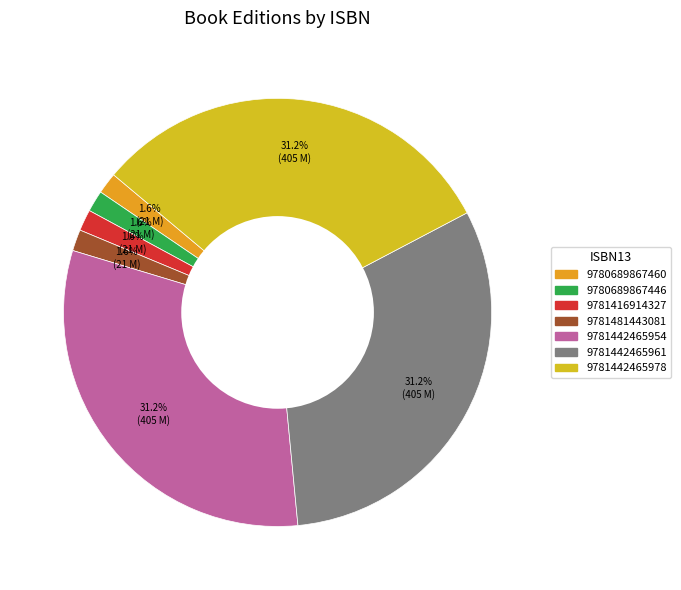

Is there any slice that represents more than half of the pie?

No